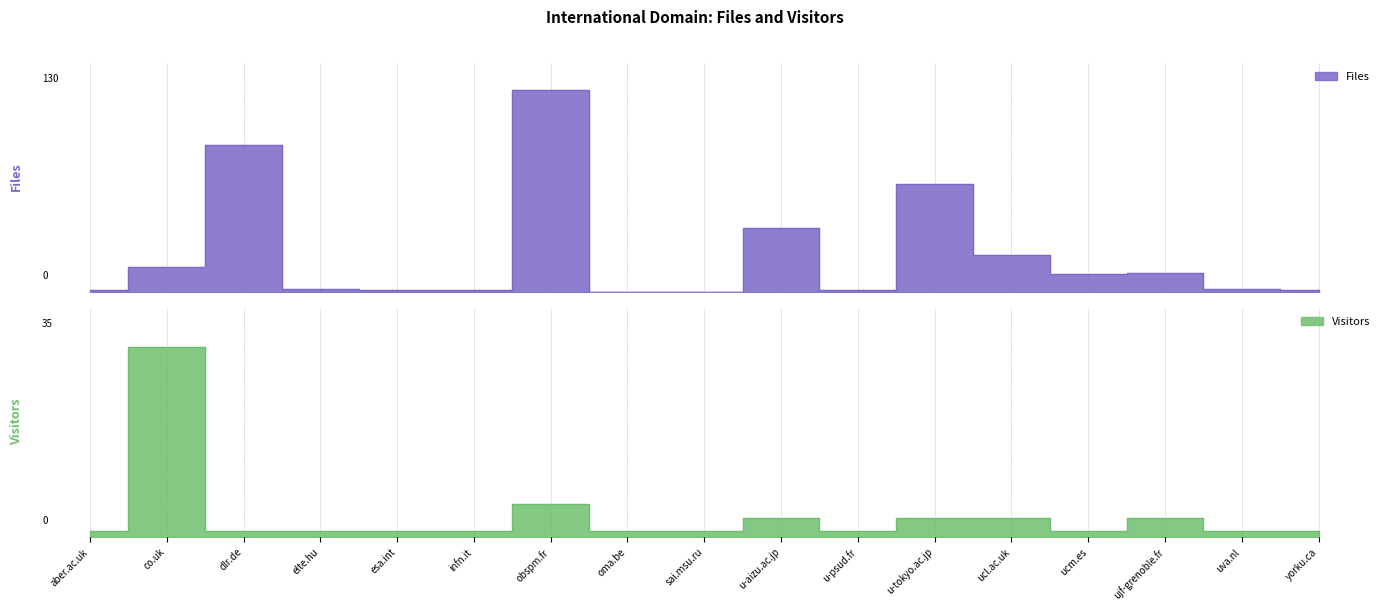

How many intersections are there between Visitors and Files?

3